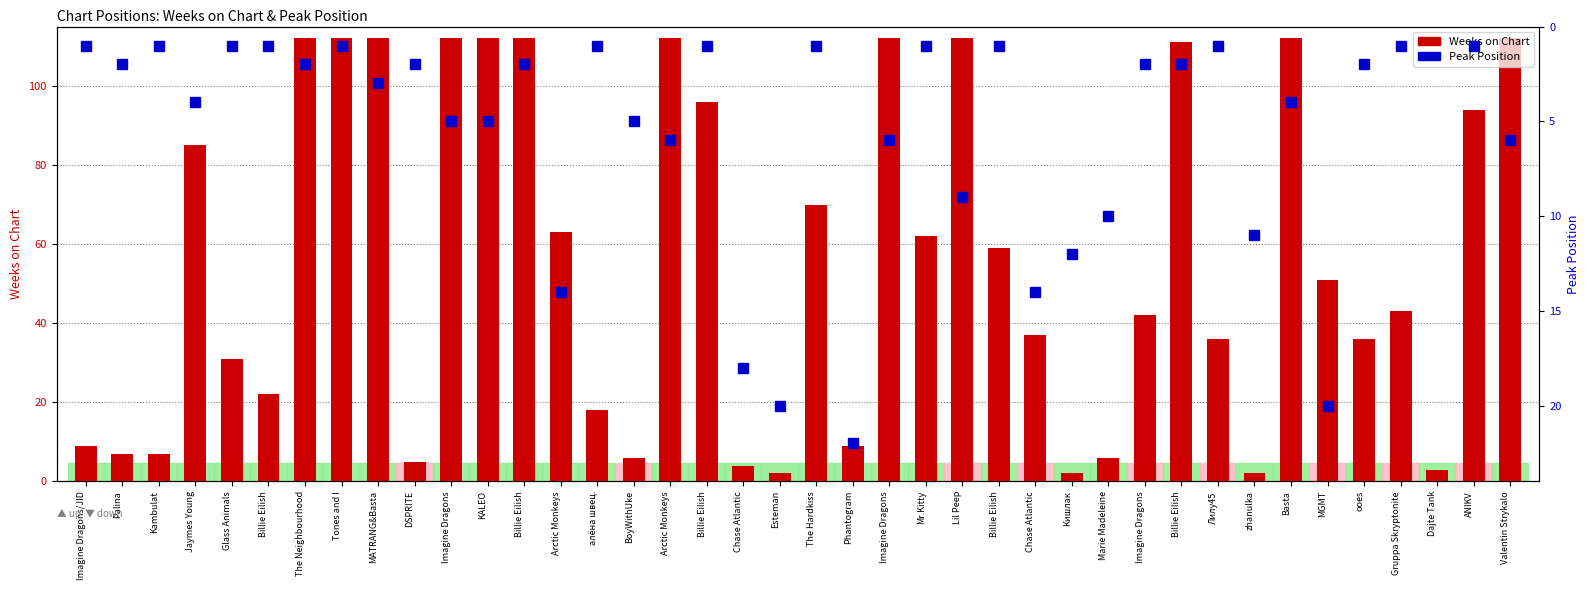

How many groups of bars are there?

40